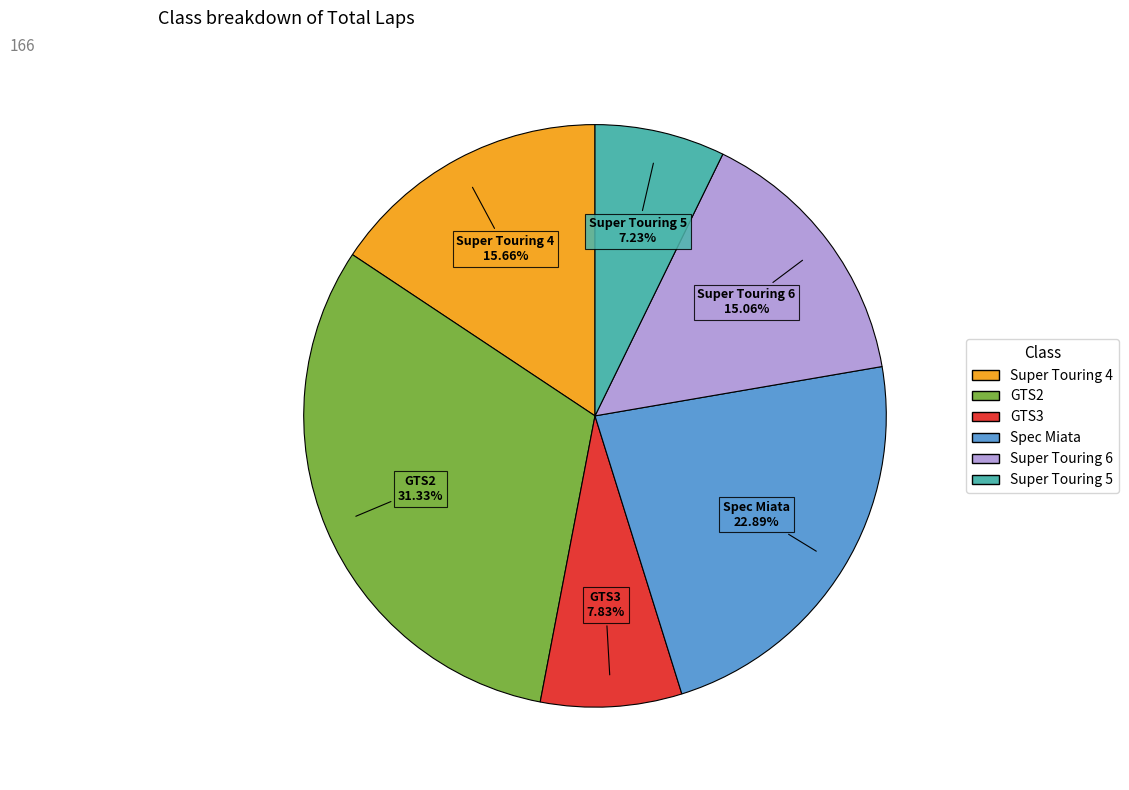

How many slices are in this pie chart?

6